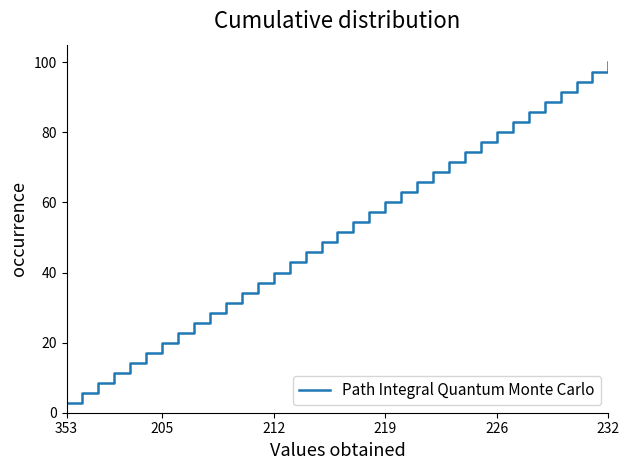

What is the maximum value shown in the chart?

100.0